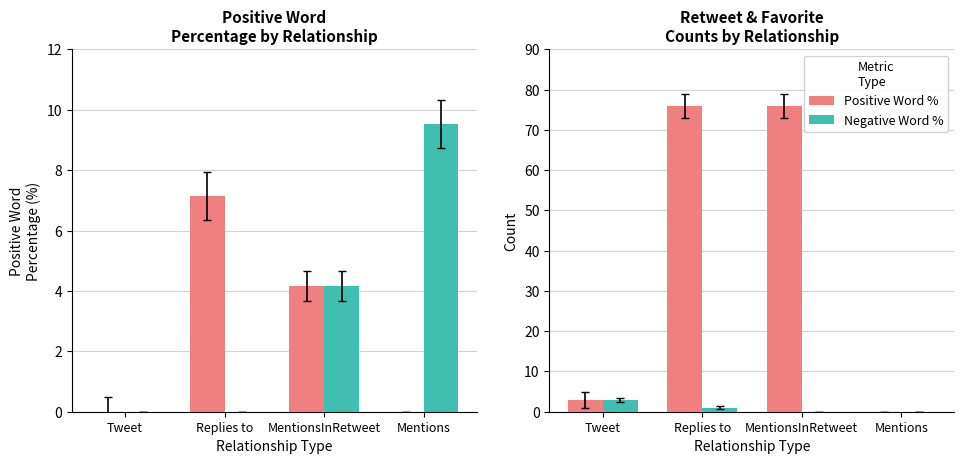

Which series has the widest spread of values?

Retweet Count